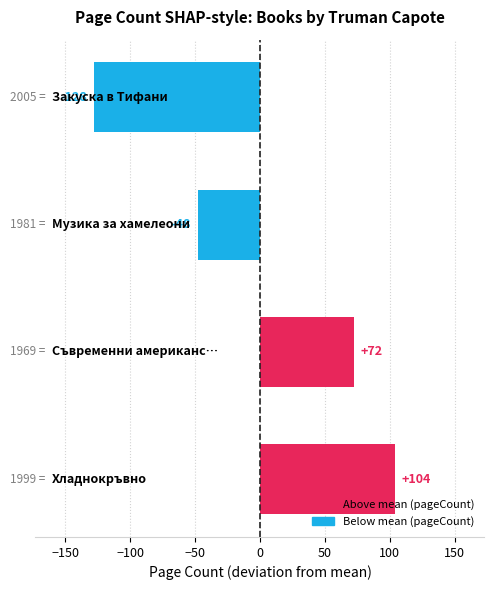

What is the minimum value shown in the chart?

-128